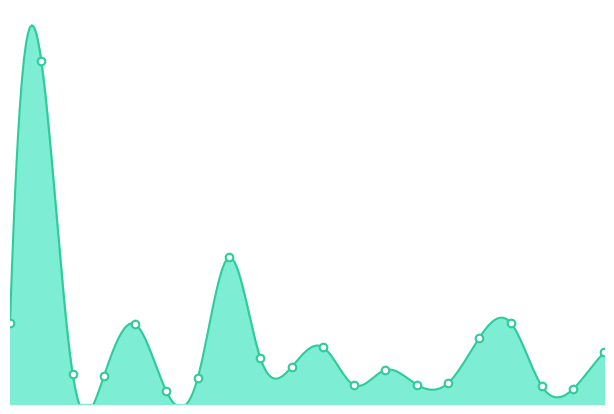

Approximately how many times larger is the value at COFFEE compared to CHEROKEE?

1.8